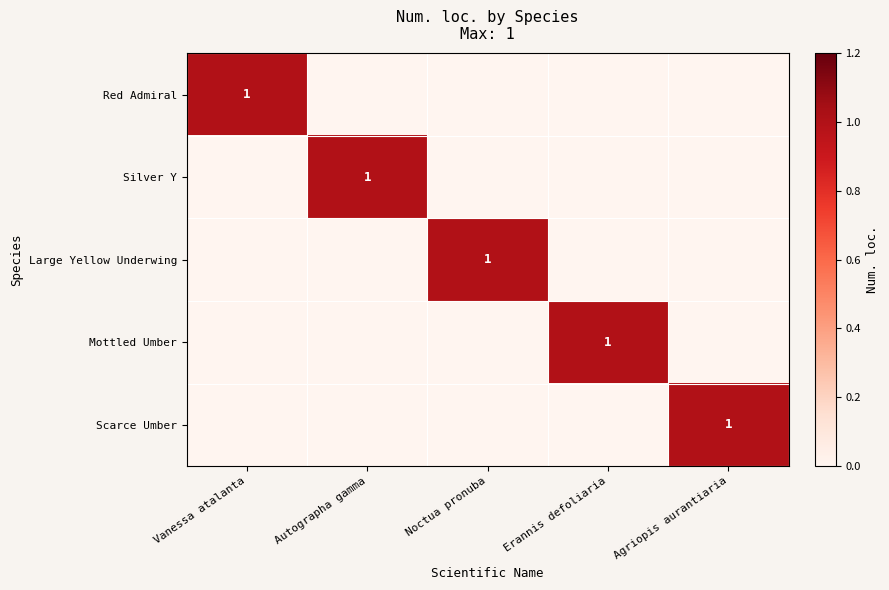

The Silver Y series shows 1 at Autographa gamma. True or false?

True